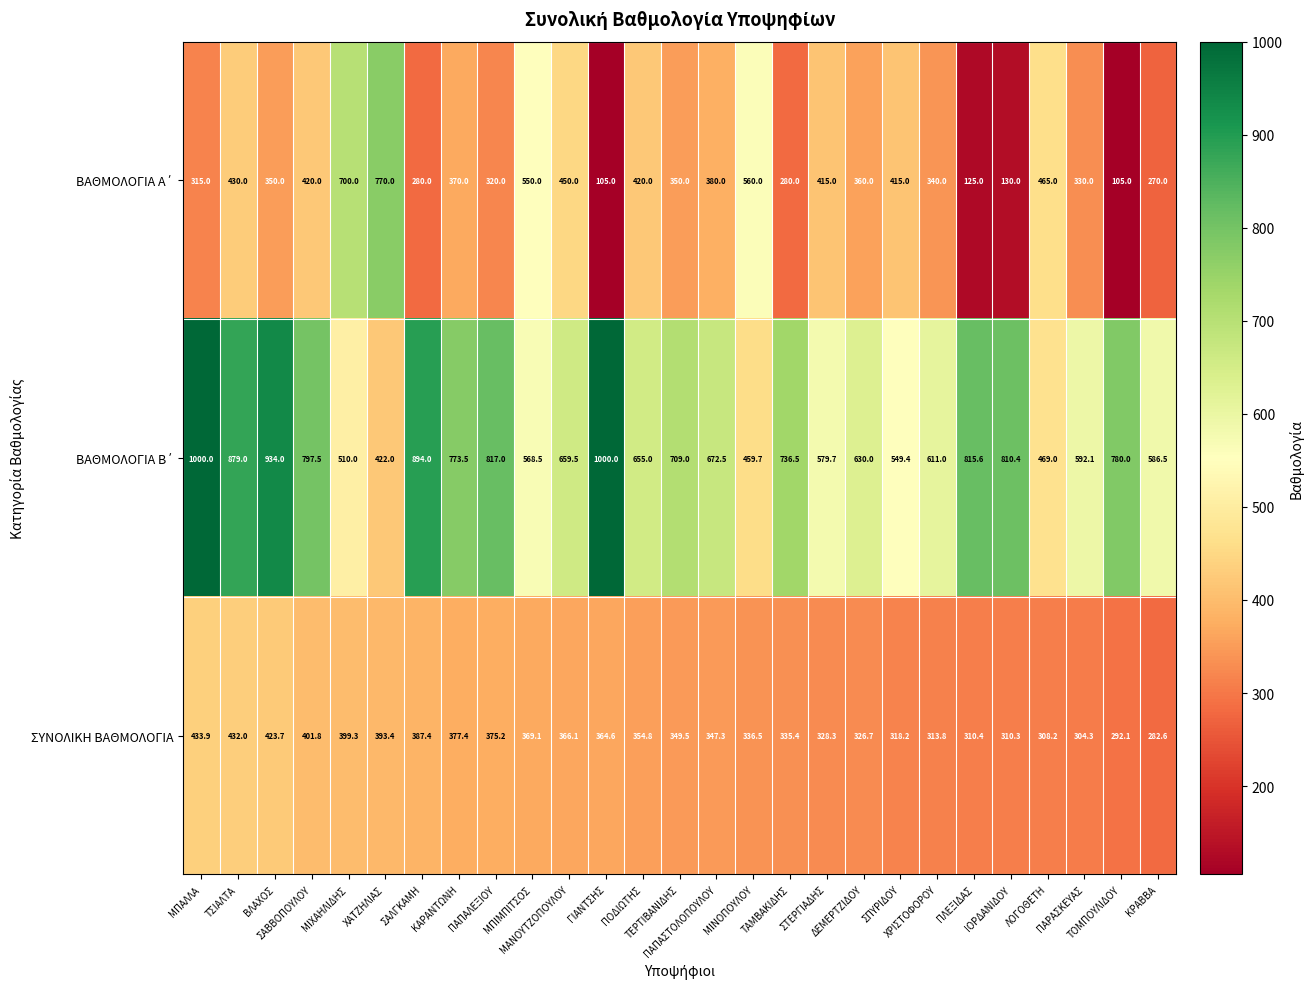

What is the maximum value for ΣΥΝΟΛΙΚΗ ΒΑΘΜΟΛΟΓΙΑ?

433.9